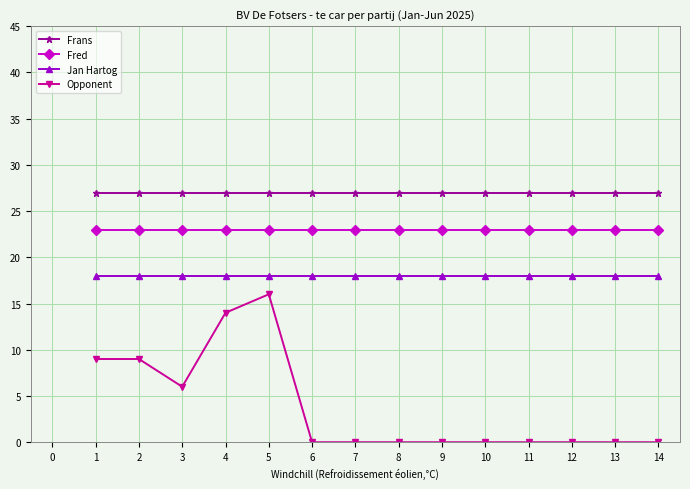

Is it true that Fred equals 13 at 5?

False